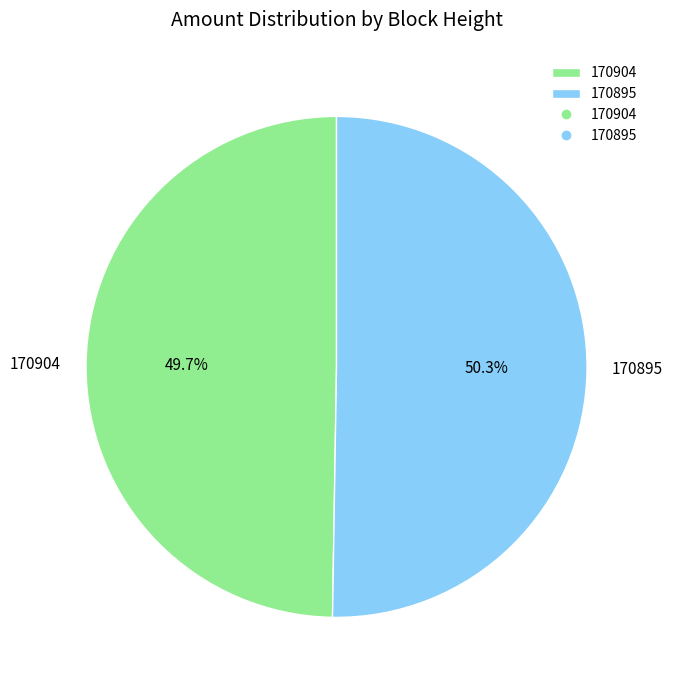

Does 170904 account for over 50% of the chart?

No